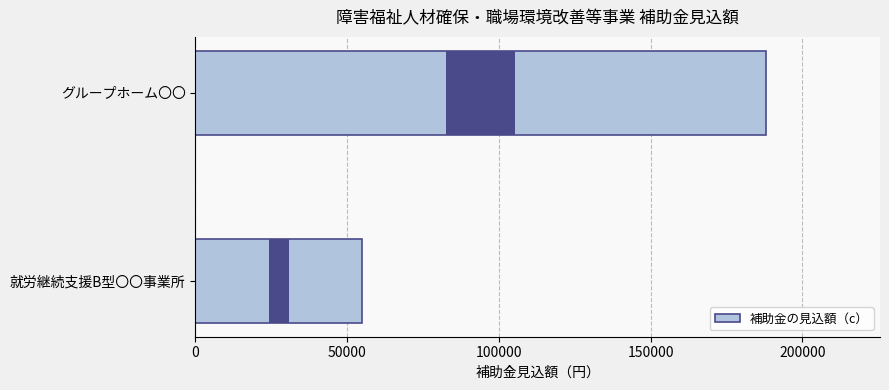

The chart shows a value of 55000 at 0. True or false?

True